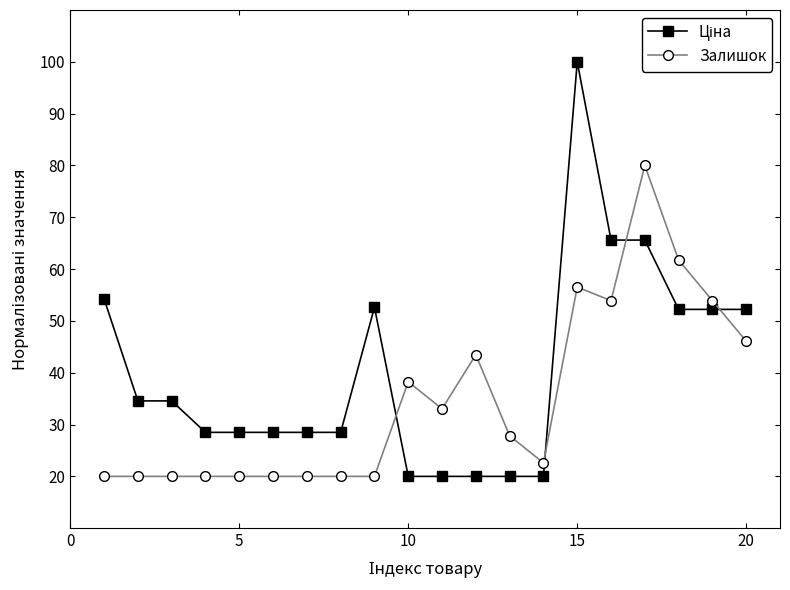

What is the minimum value for Залишок?

20.0